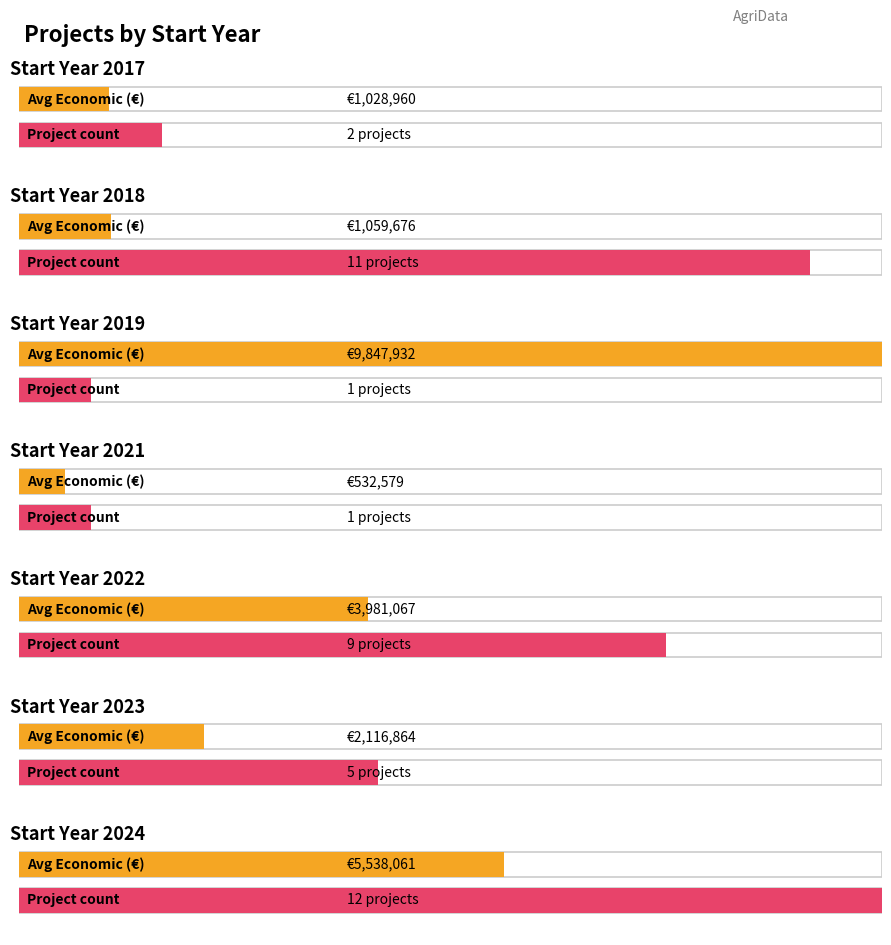

Which series changed the most between 2018 and 17?

Average